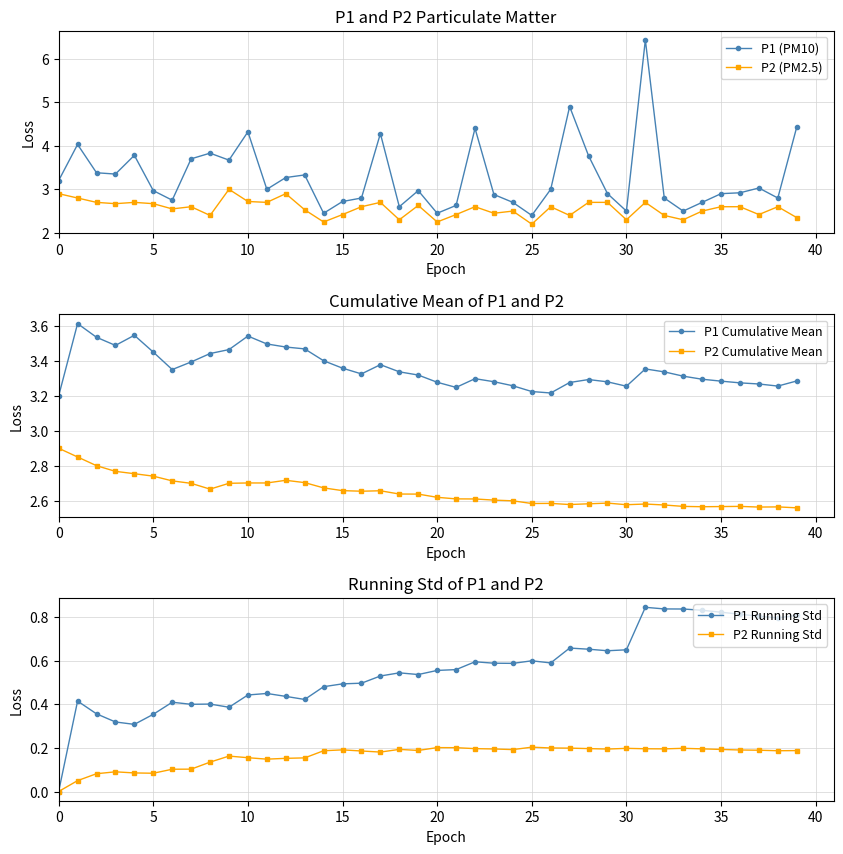

True or false: P2 (PM2.5) has more than 2 interior local peaks.

True